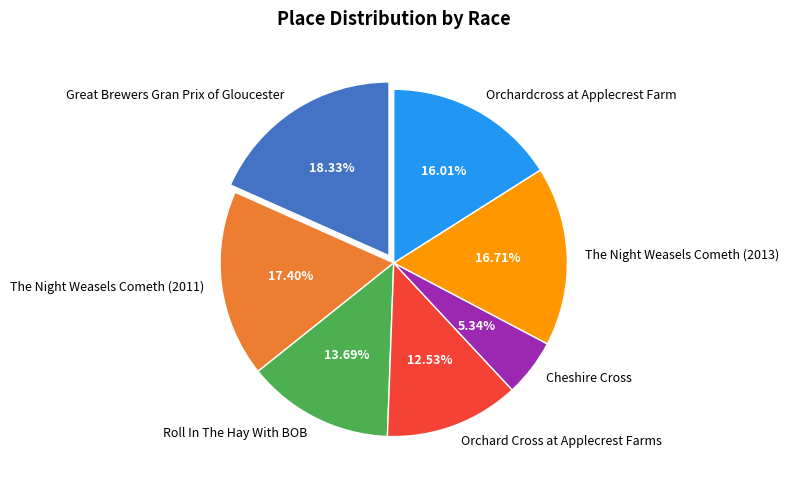

What is the total percentage of Roll In The Hay With BOB and Cheshire Cross?

19.0%